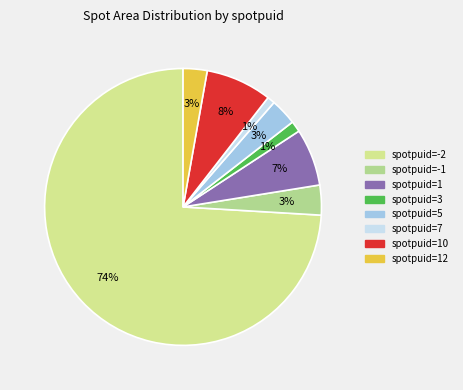

To the nearest percent, what is the average slice percentage?

12%